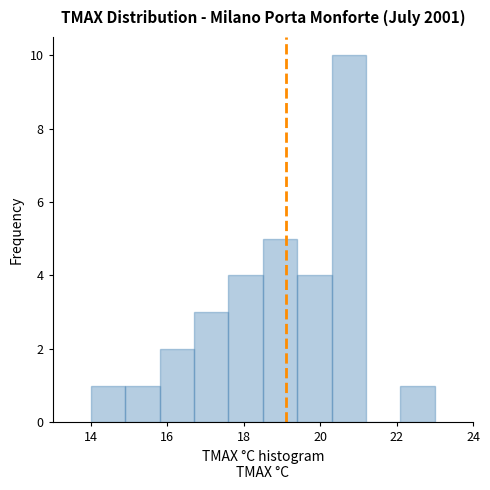

How tall is the bar that spans 14.9 to 15.8 on the x-axis? Neither the bar edges nor the heights are printed on the chart, so give them approximately, as read against the axes.

1